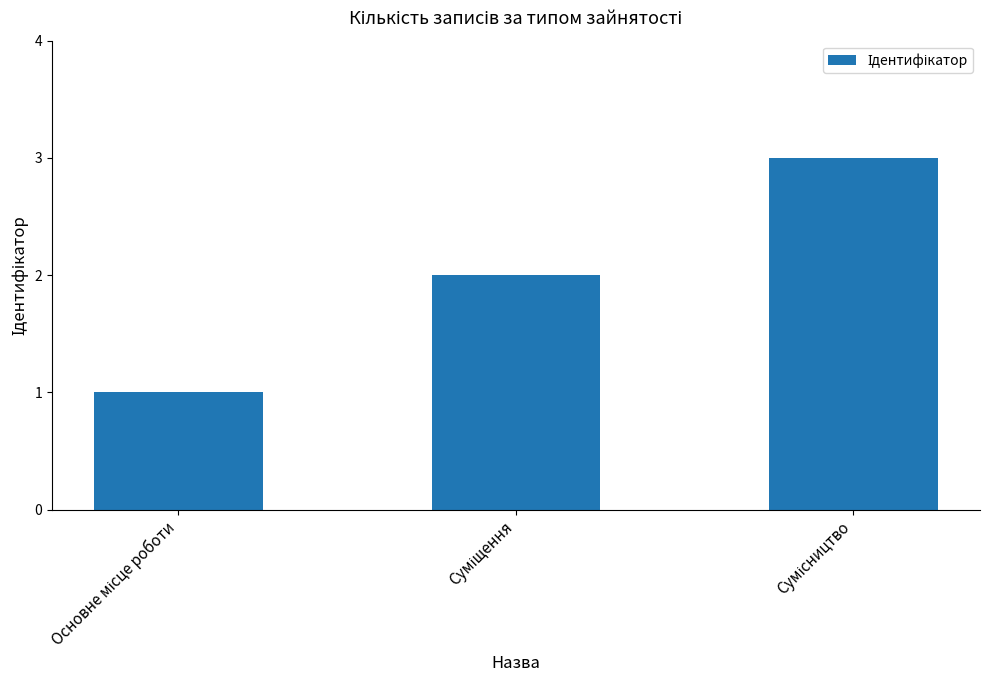

What is the sum of all values?

6